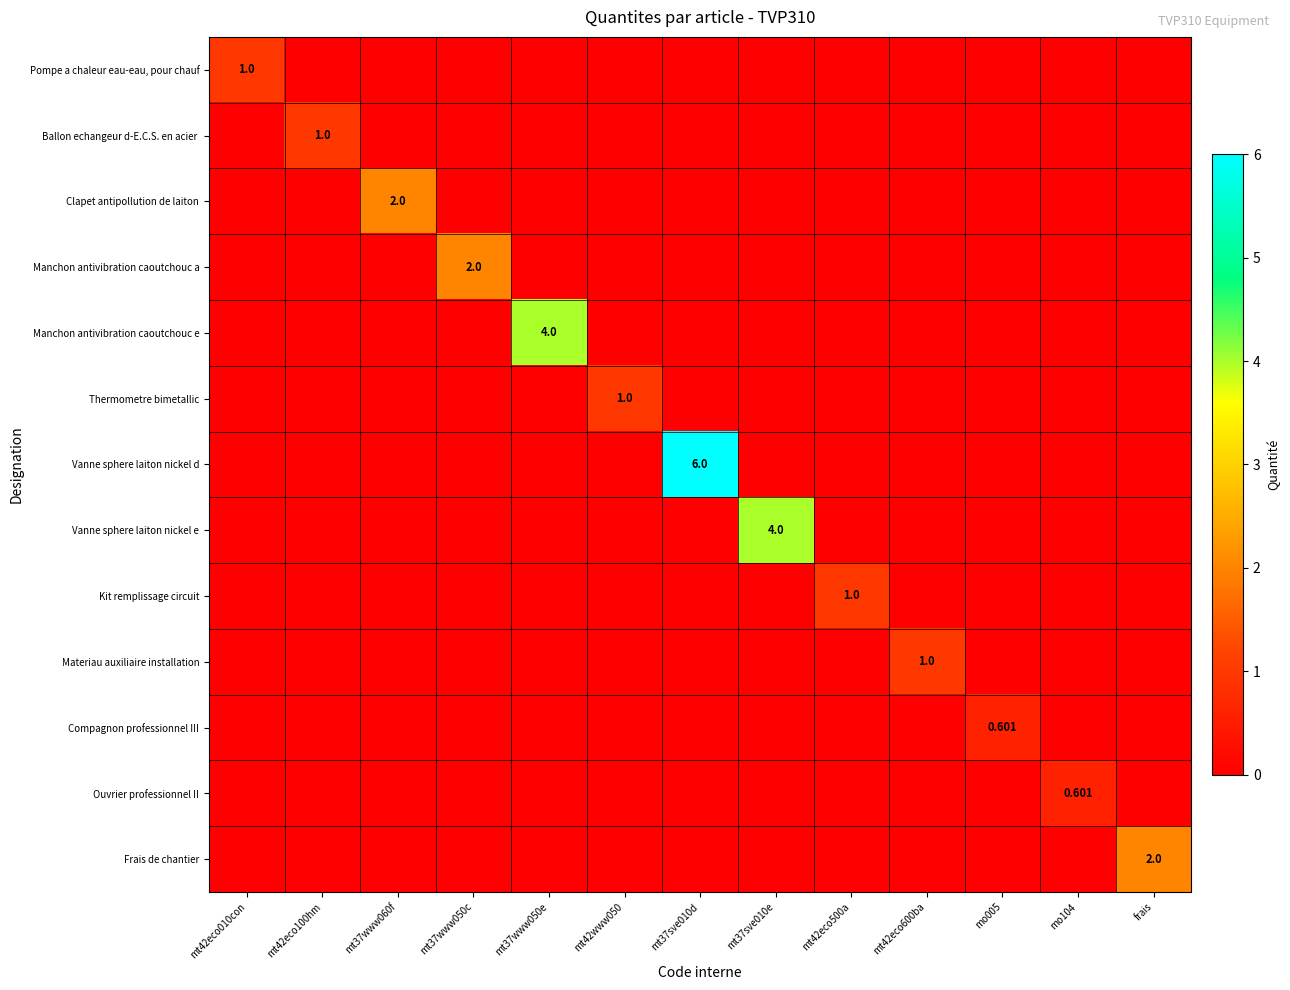

Which series has the largest range (max minus min)?

Vanne sphere laiton nickel d